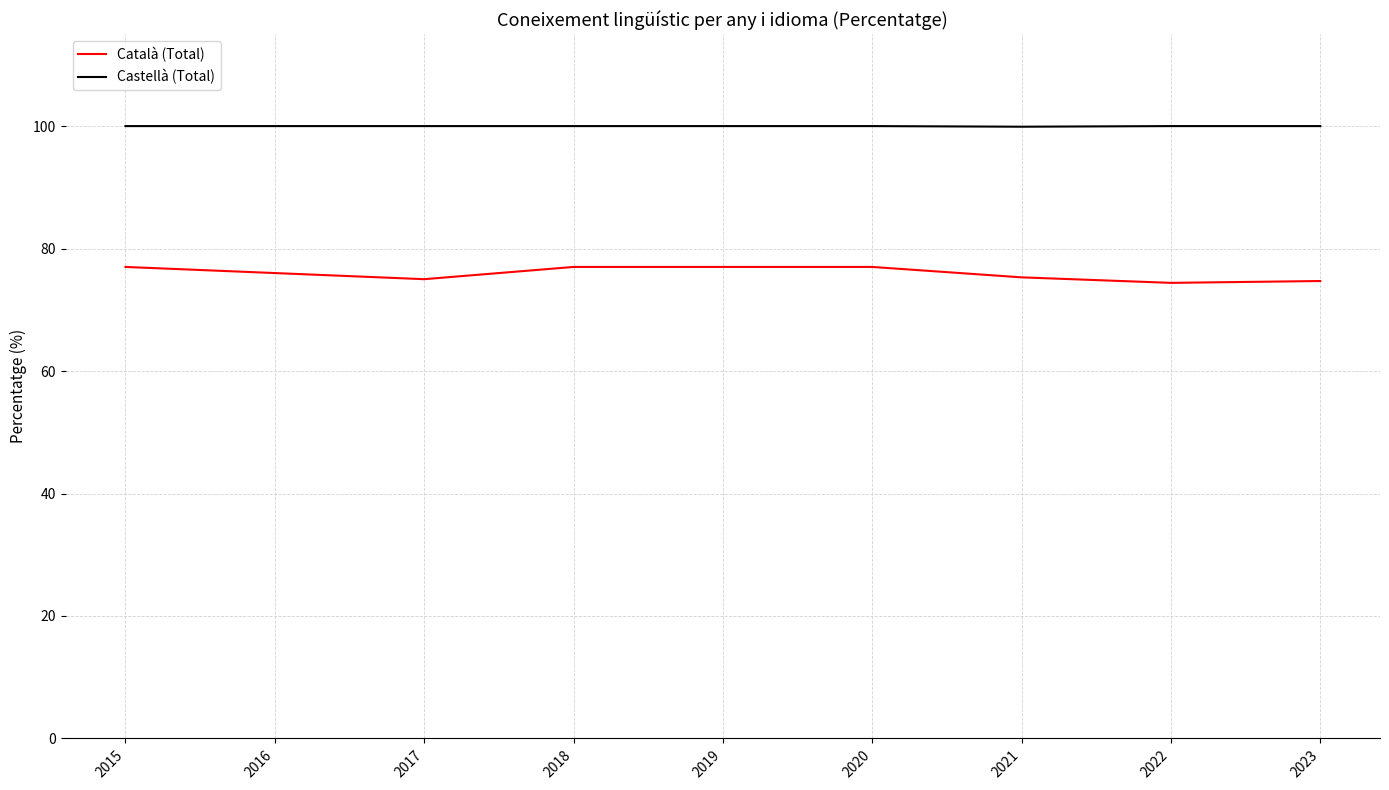

Which series has the largest range (max minus min)?

Català (Total)